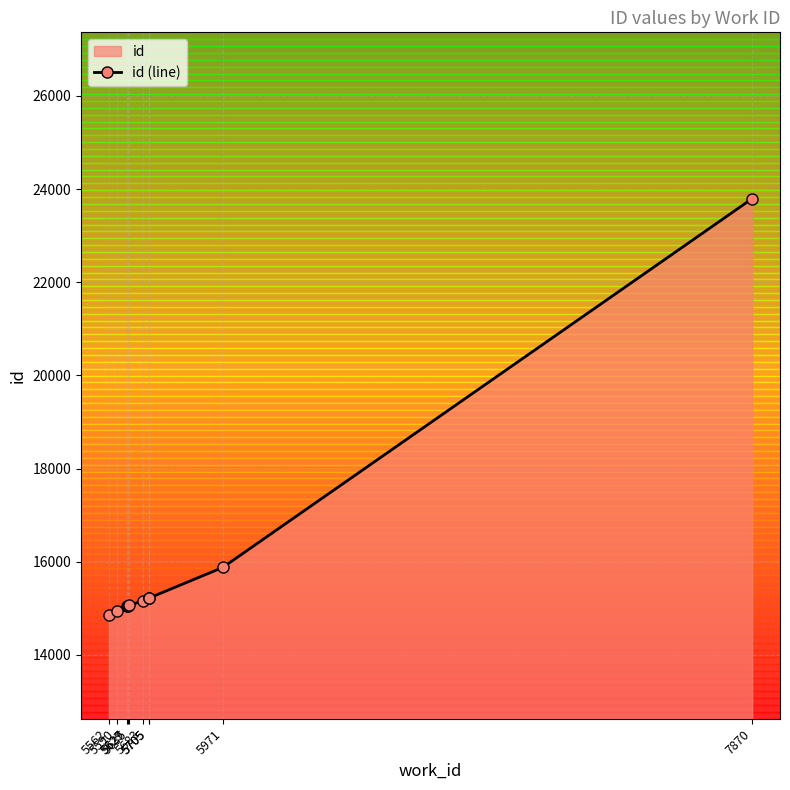

Reading right to left, what are all the values shown in this chart?

23794	15880	15219	15217	15159	15066	15056	15053	14950	14861